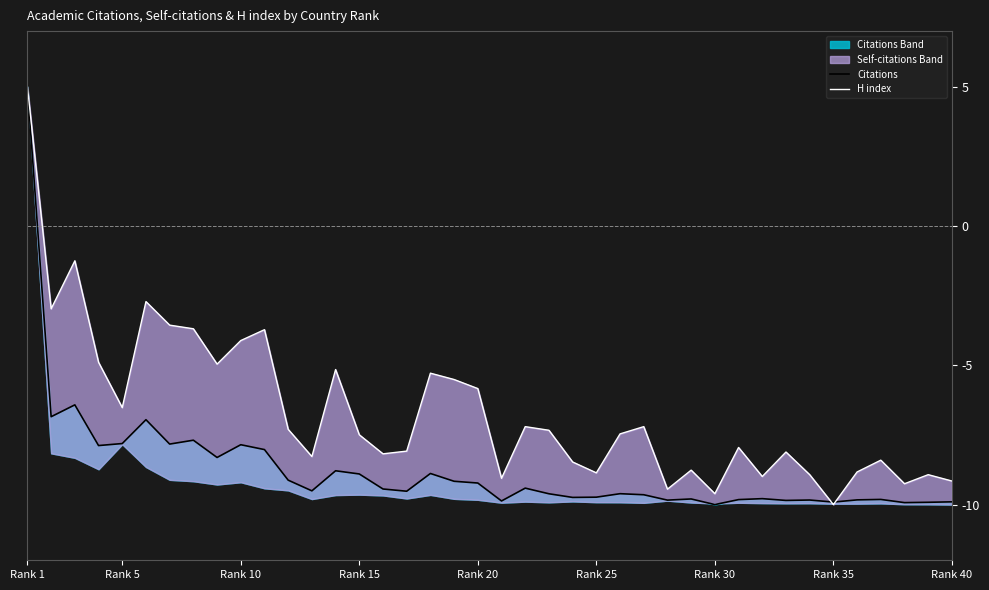

How many values in Citations are below zero?

39